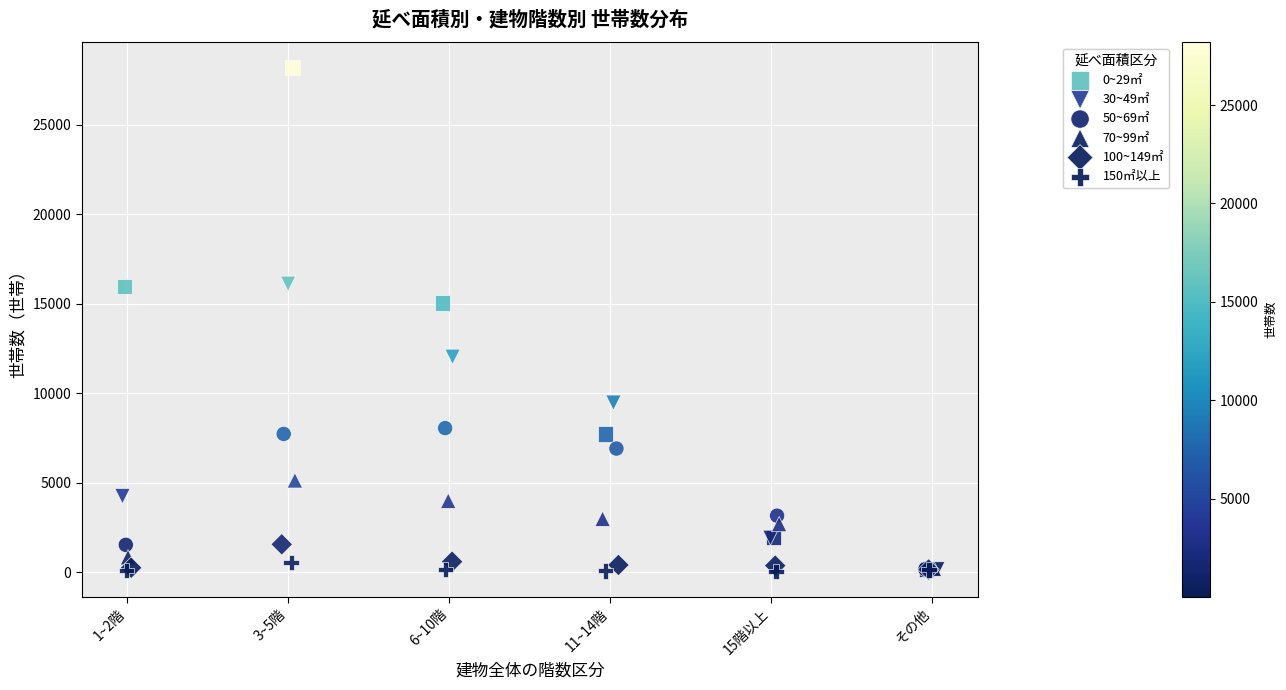

Which series contains the highest Y value?

0~29㎡